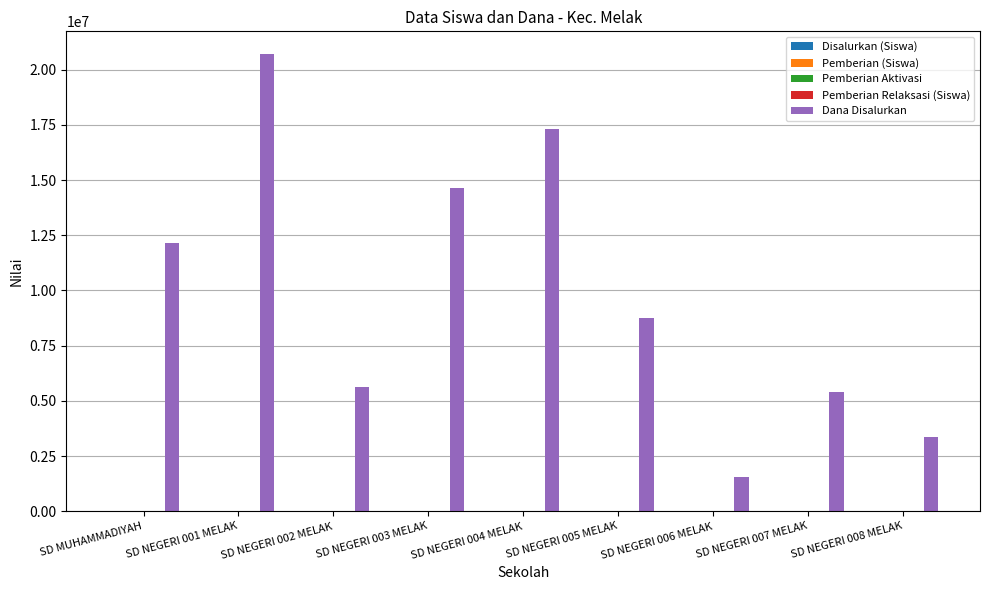

Which category has the highest value across all series?

SD NEGERI 001 MELAK